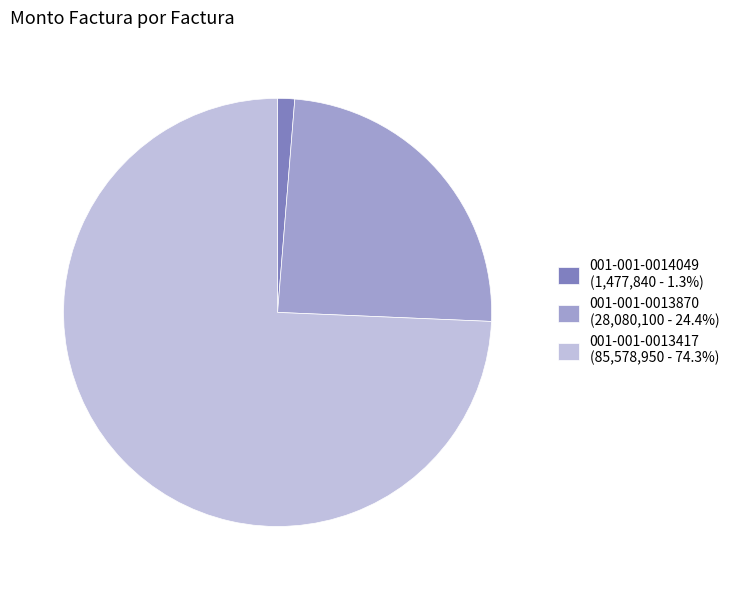

The 001-001-0013870 slice represents 24% of the pie. True or false?

True